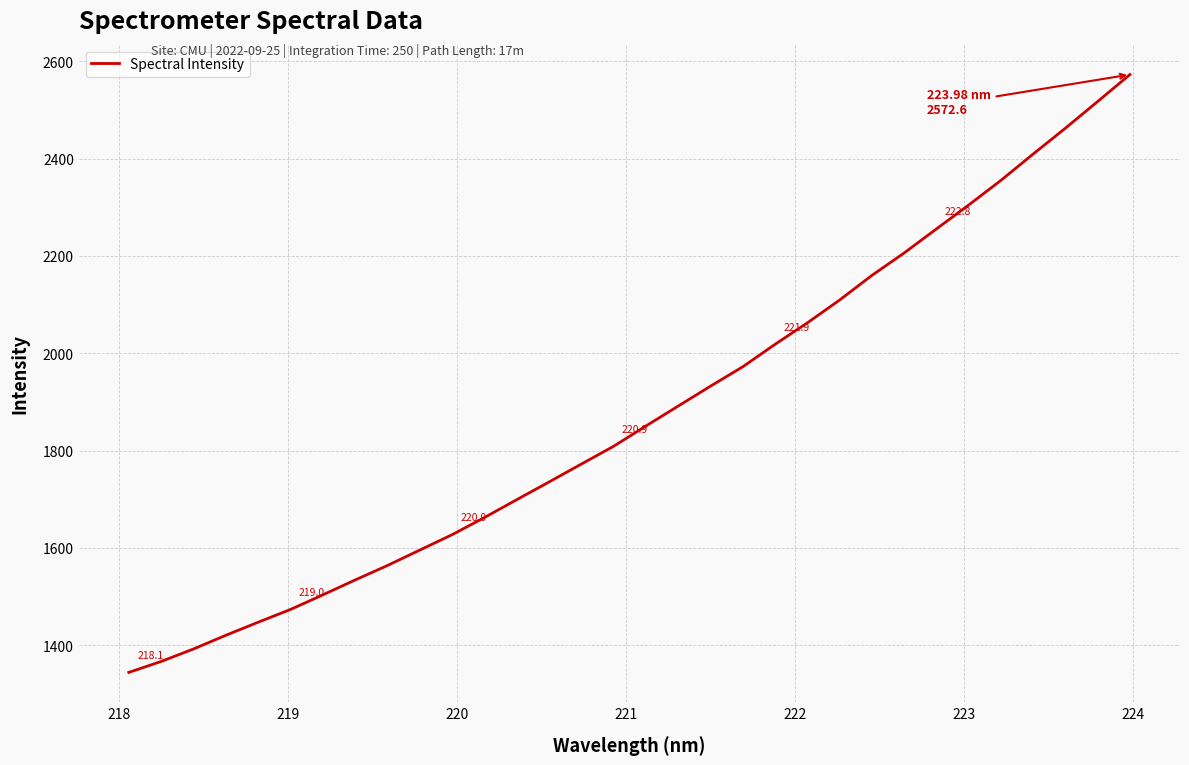

What is the difference between the maximum and minimum values?

1228.2